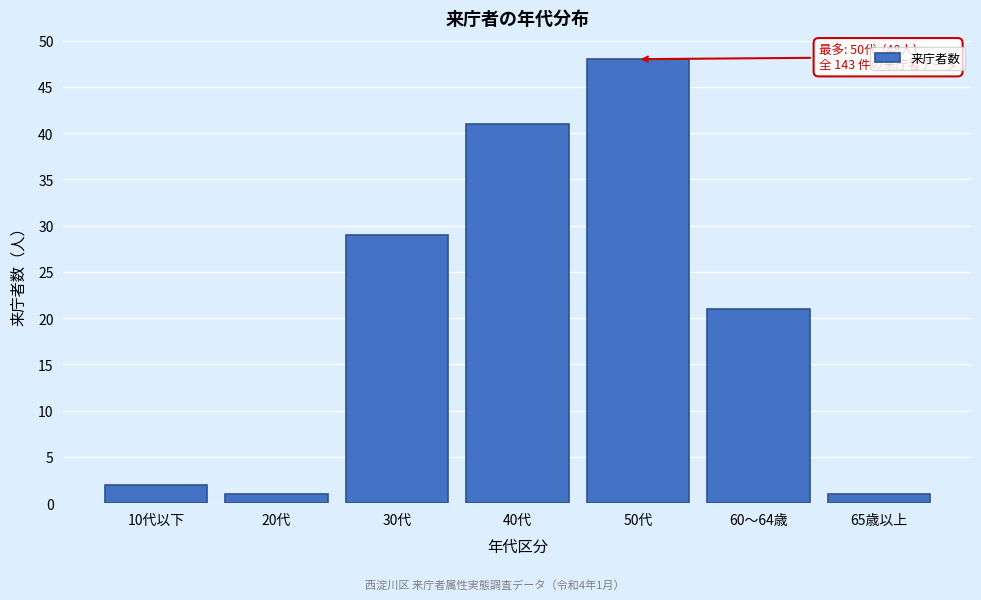

Reading left to right, extract all data points from this chart.

10代以下=2	20代=1	30代=29	40代=41	50代=48	60〜64歳=21	65歳以上=1